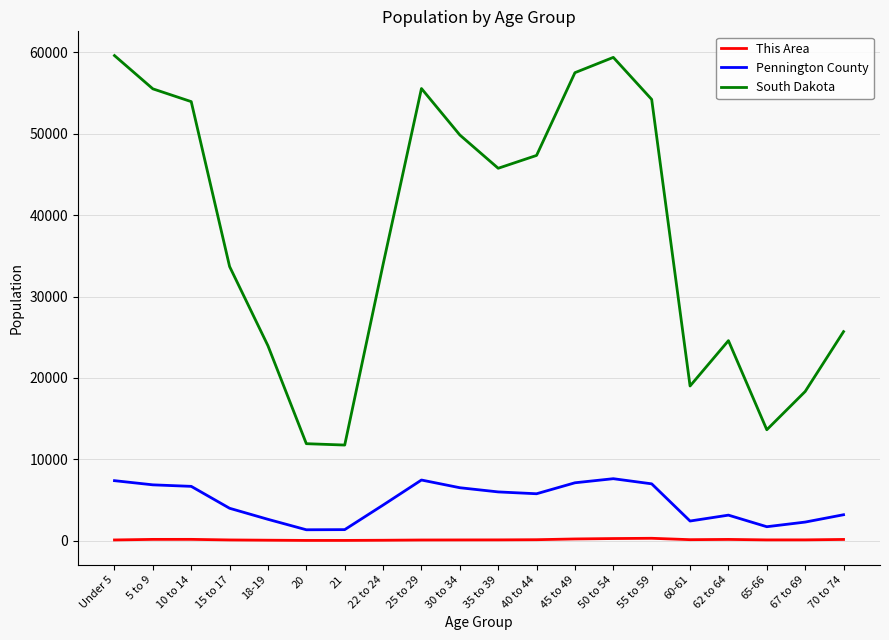

True or false: Pennington County and South Dakota intersect in this chart.

False